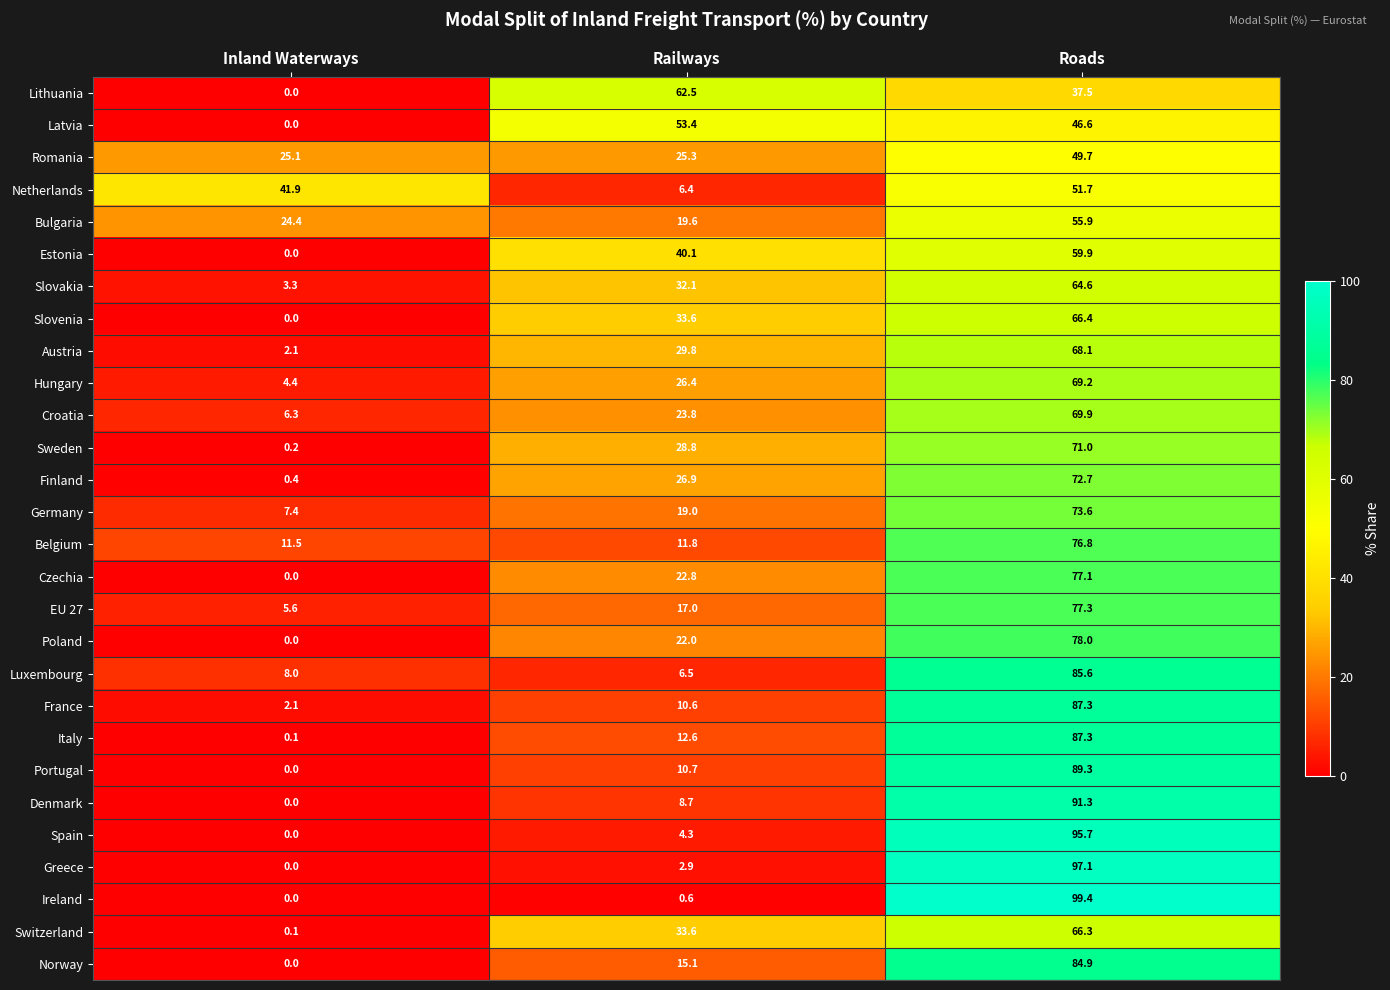

How many values in Estonia are above zero?

2